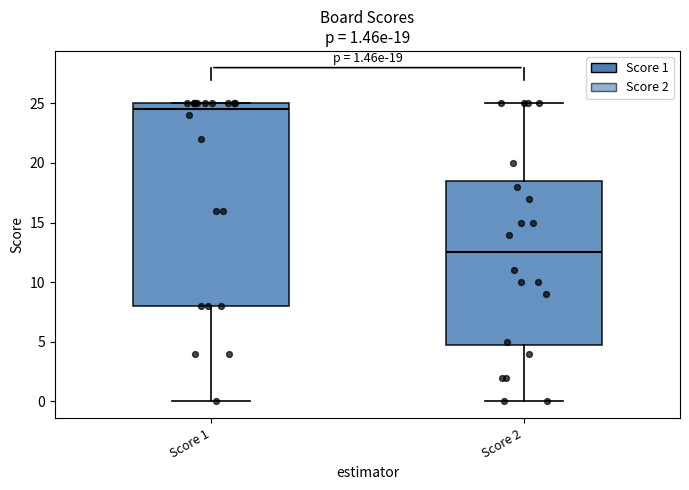

Which box is the tallest, from its lower edge to its upper edge?

Score 1